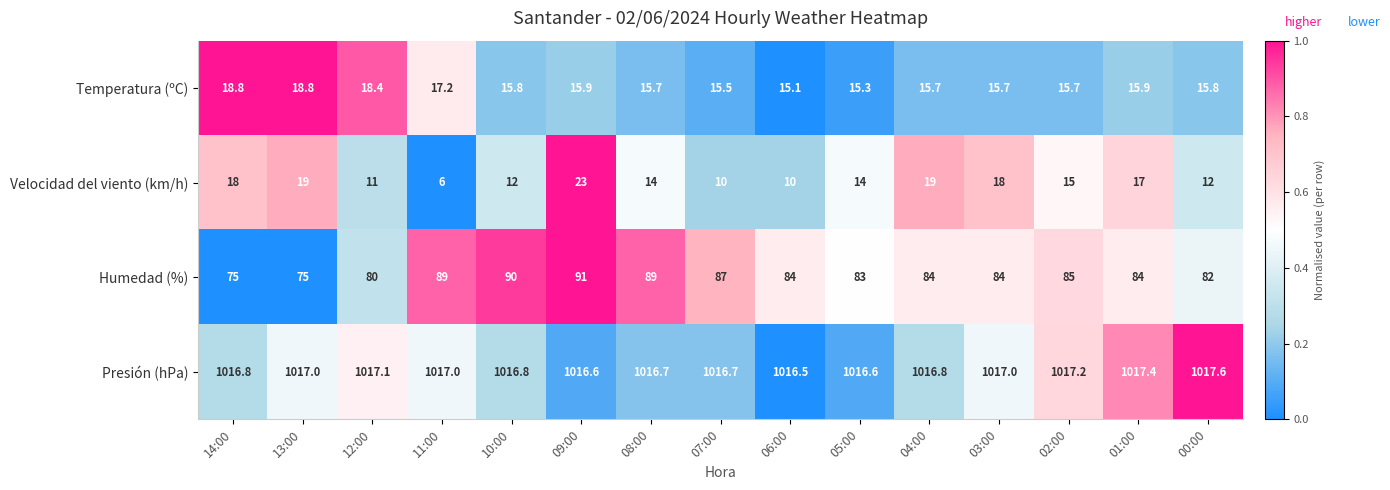

Is it true that Velocidad del viento (km/h) equals 5.4 at 06:00?

False